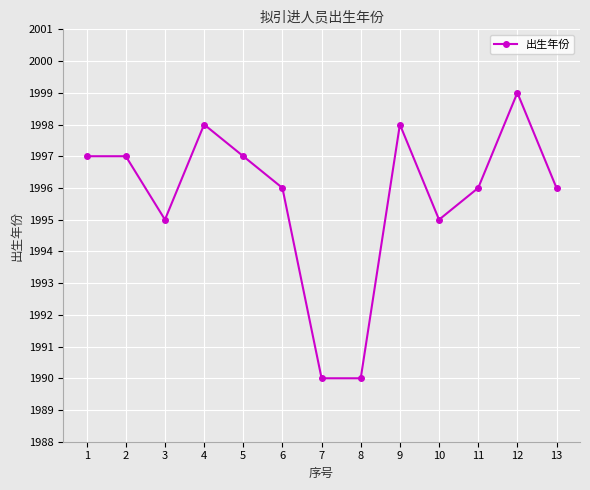

What is the greatest value displayed?

1999